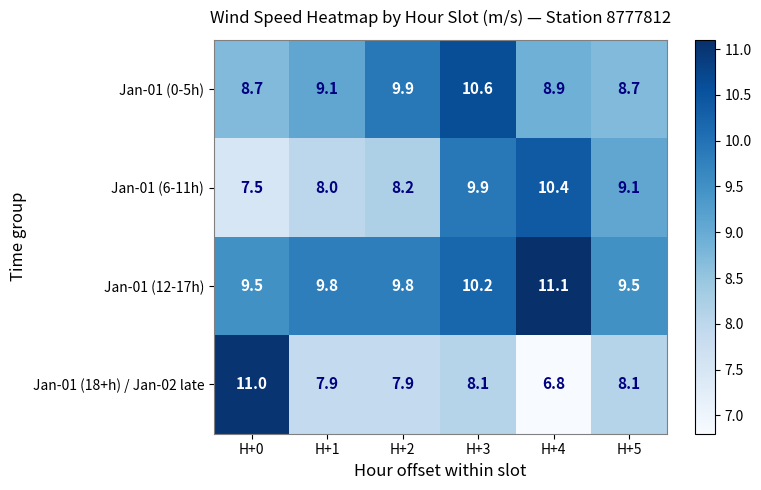

At which category does the chart reach its peak across all series?

H+4